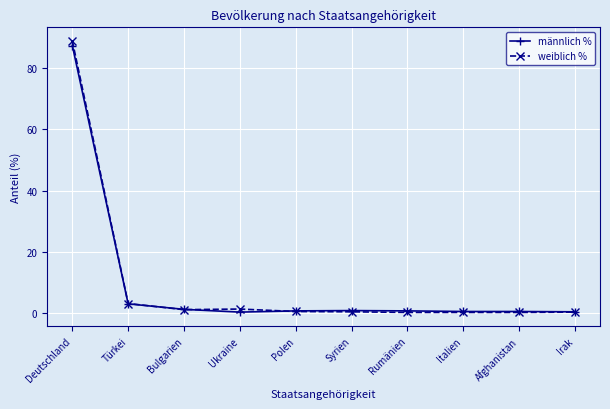

What is the approximate value of männlich % at Italien?

0.6